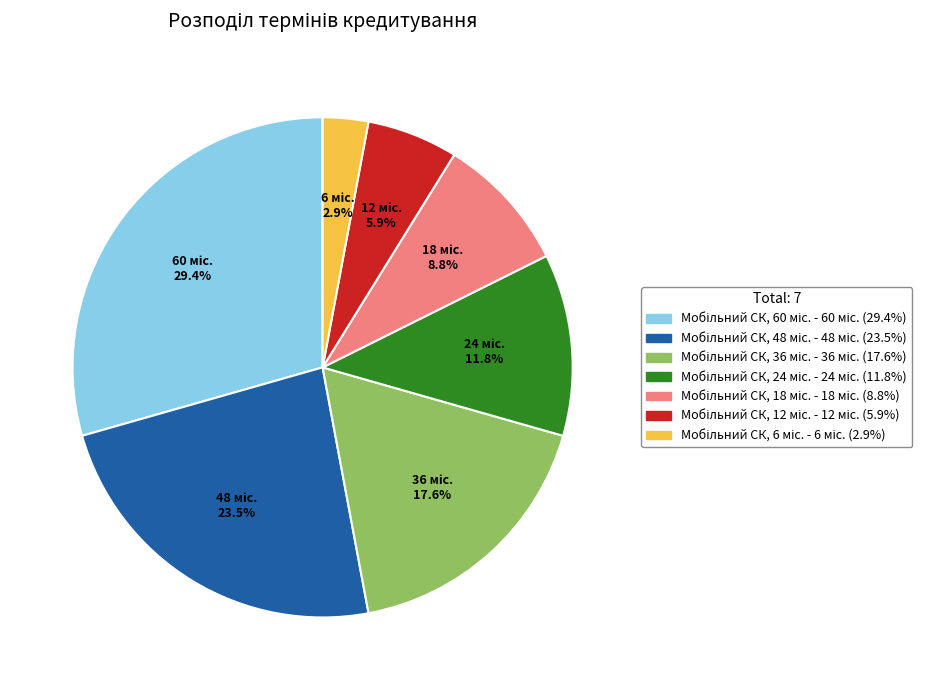

Is there a majority slice in this chart?

No